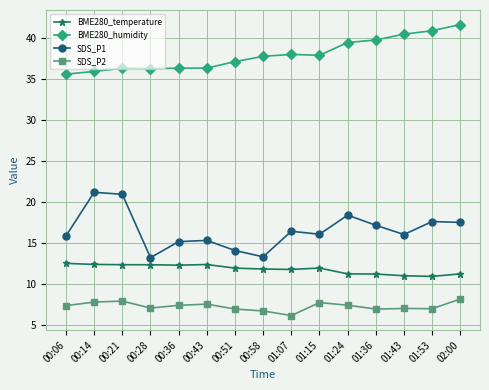

True or false: BME280_humidity and SDS_P1 intersect in this chart.

False